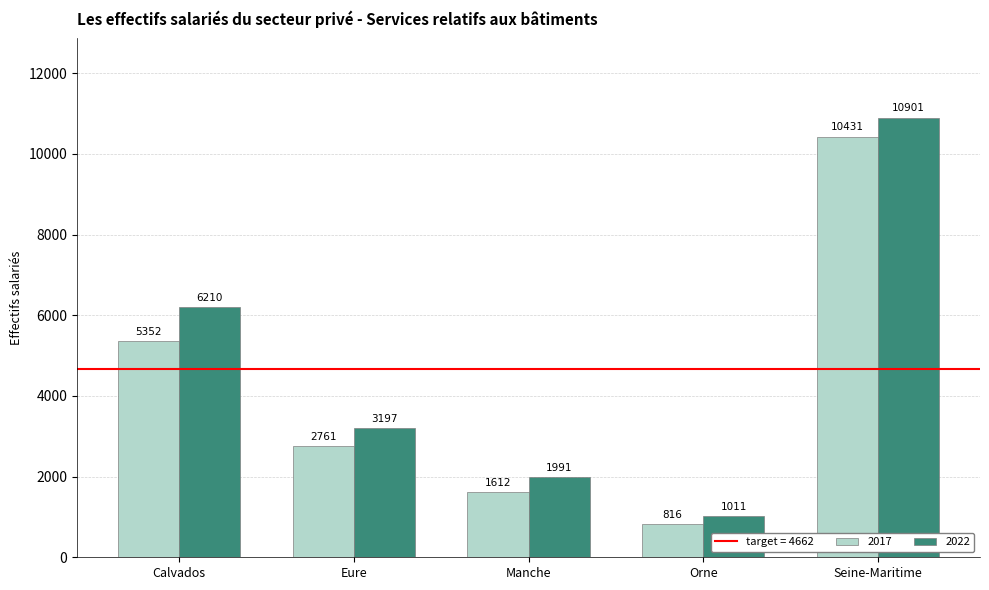

Which series has the widest spread of values?

2022